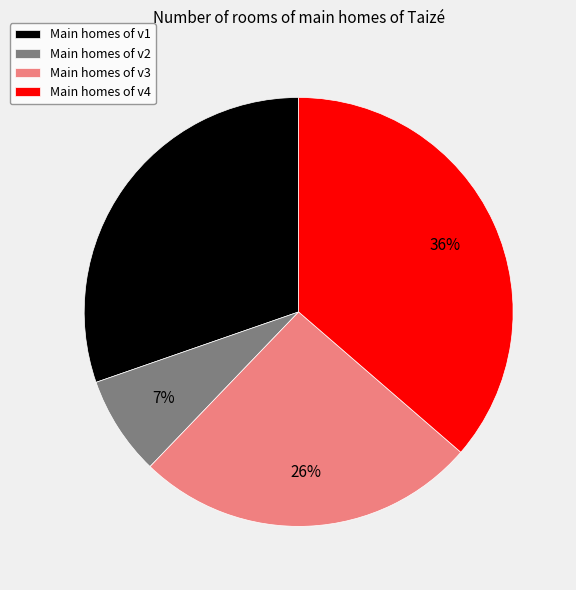

How many segments does this pie chart have?

4